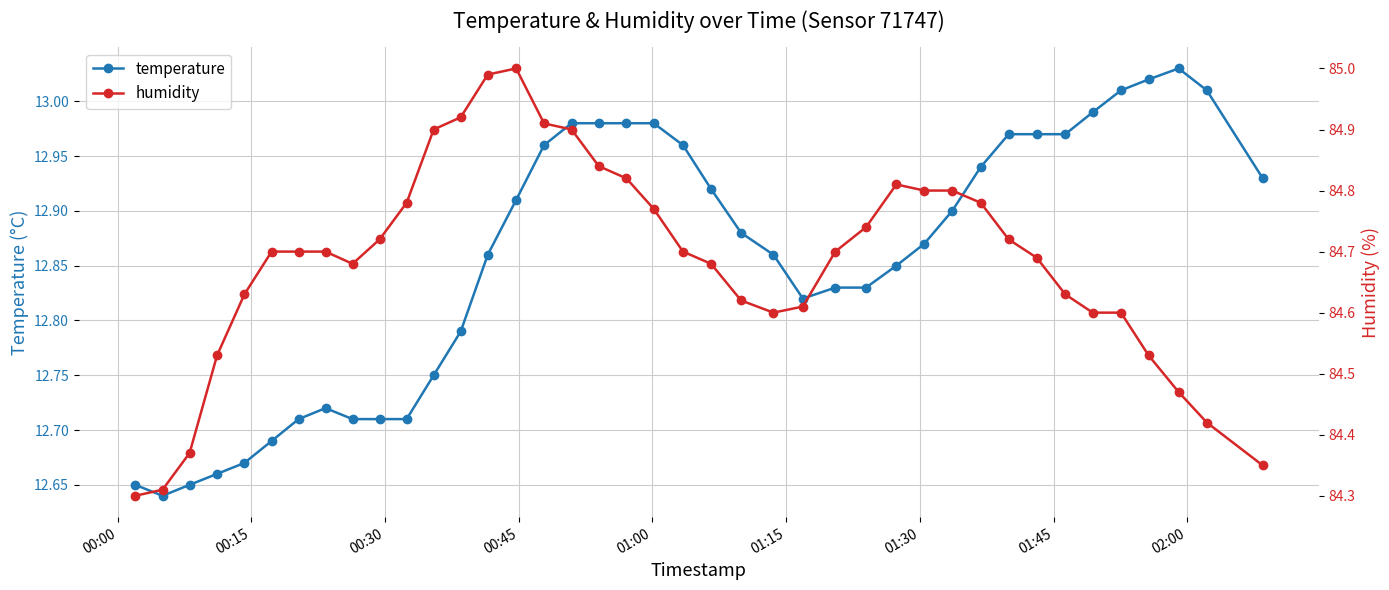

What is the difference between the maximum and minimum values in the humidity series?

0.7